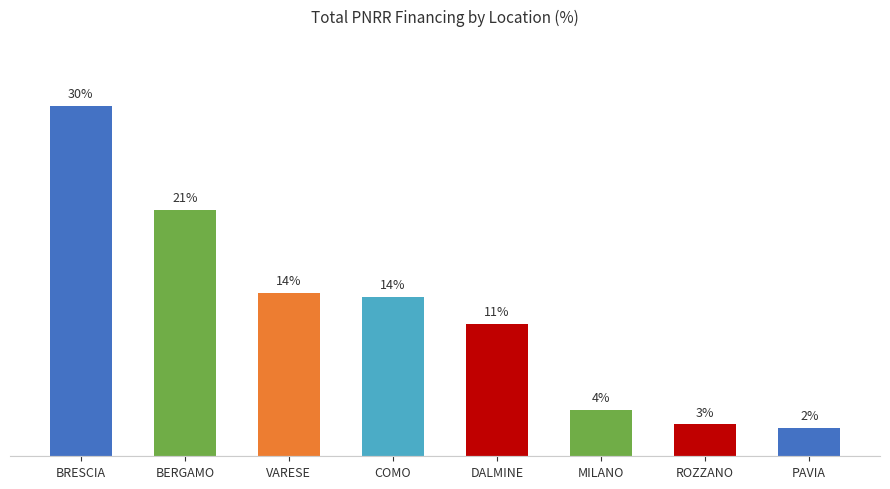

Reading left to right, transcribe all the data shown in this chart.

30.2	21.3	14.1	13.8	11.4	4.0	2.7	2.4